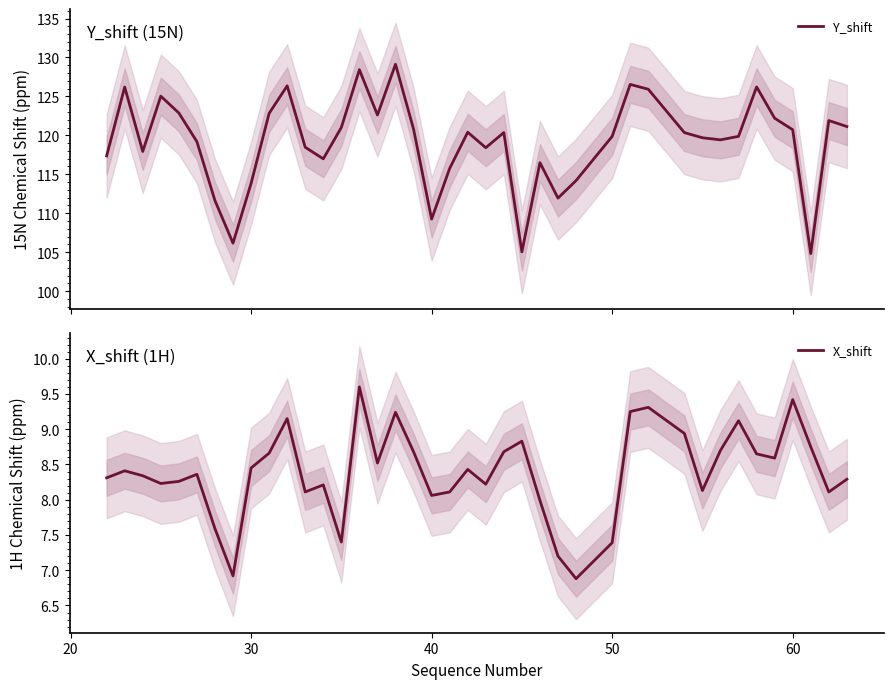

True or false: Y_shift and X_shift intersect in this chart.

False